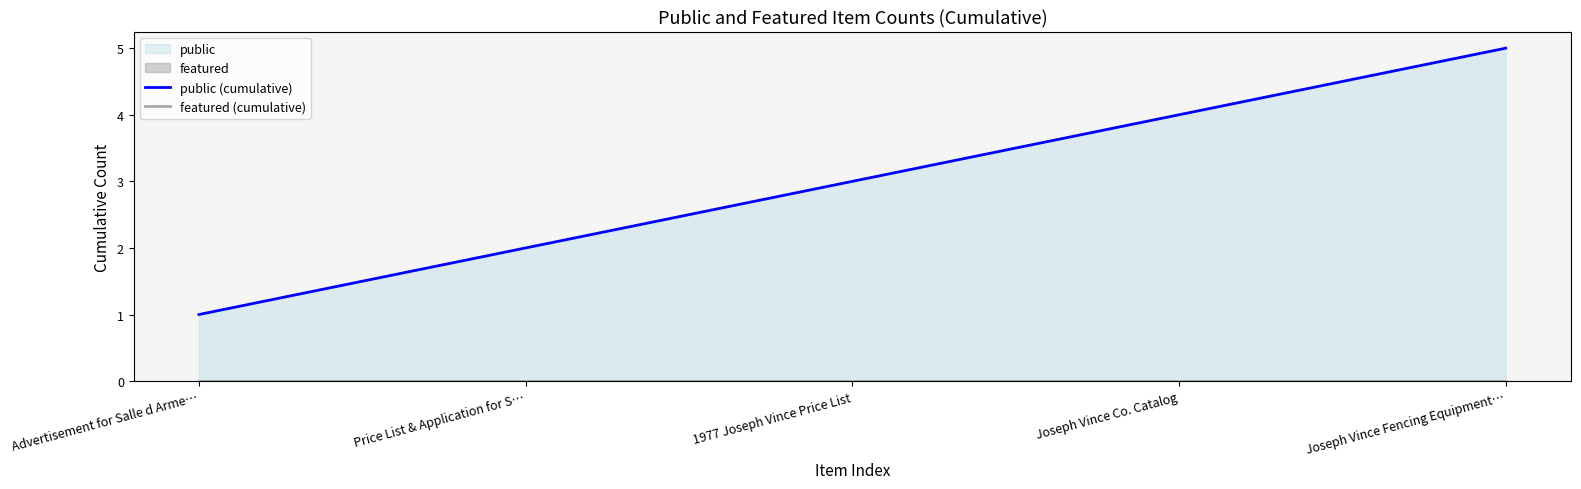

Is it true that public (cumulative) equals 2 at 1977 Joseph Vince Price List?

False